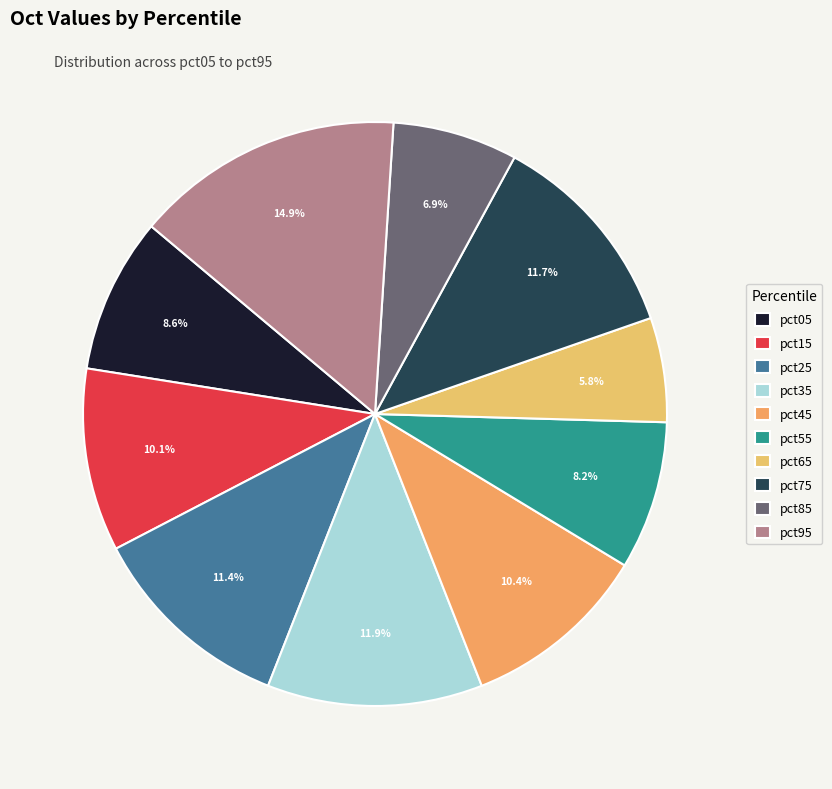

Does pct05 represent more than half of the total?

No